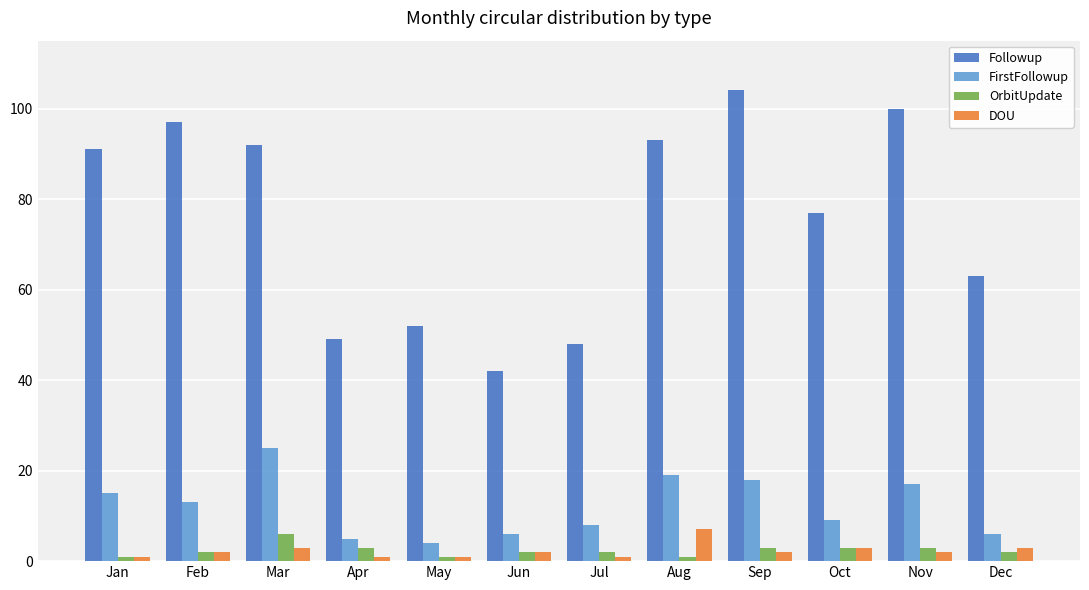

Which series has the largest total across all categories?

Followup